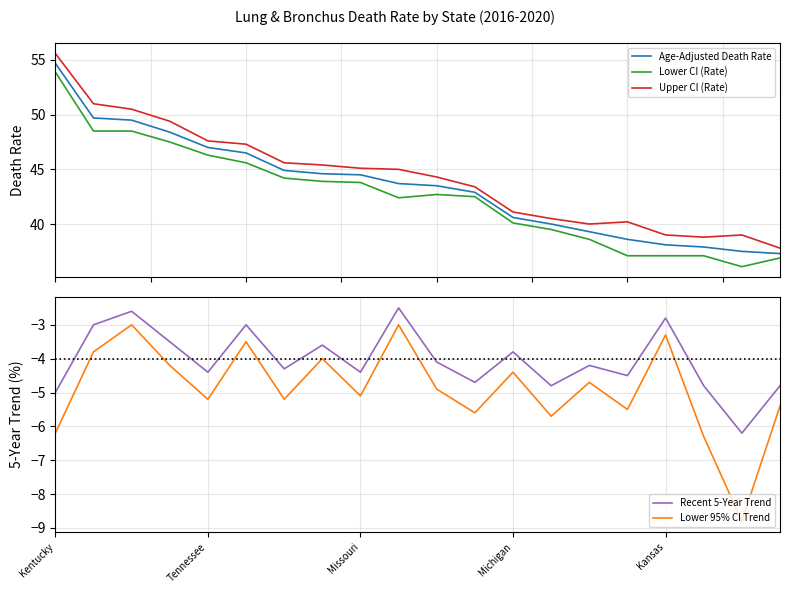

Is it true that Recent 5-Year Trend equals -4.3 at 9?

False